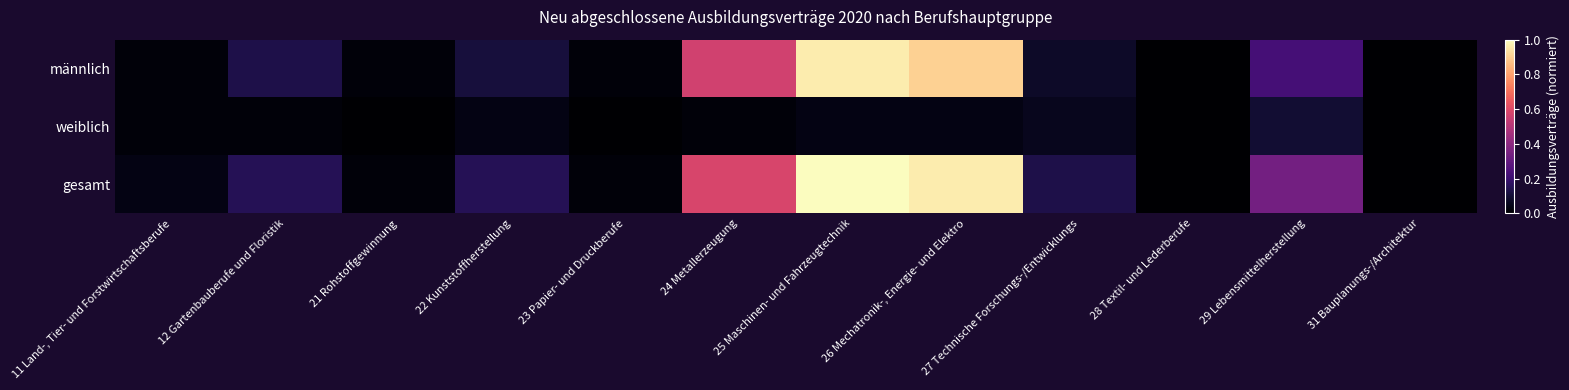

List the series in order of their peak value, lowest first.

weiblich, männlich, gesamt